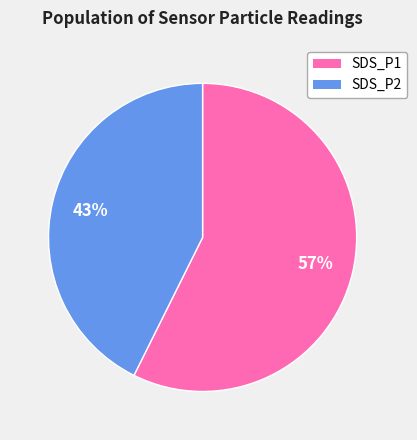

Is SDS_P1 the majority of the pie?

Yes